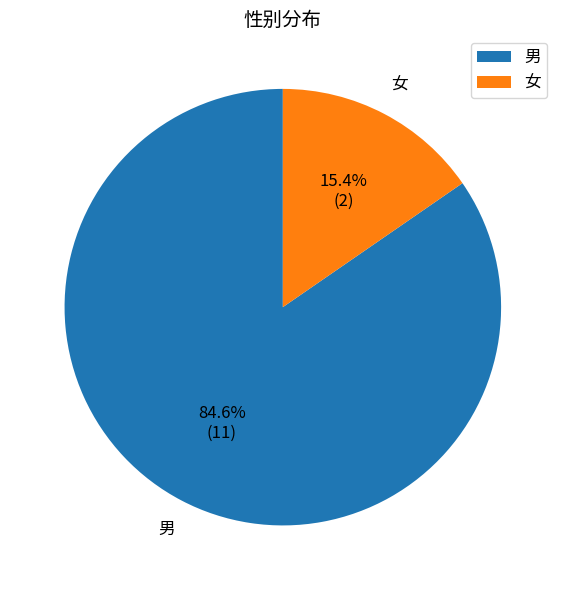

Which category has the biggest portion of the pie?

男